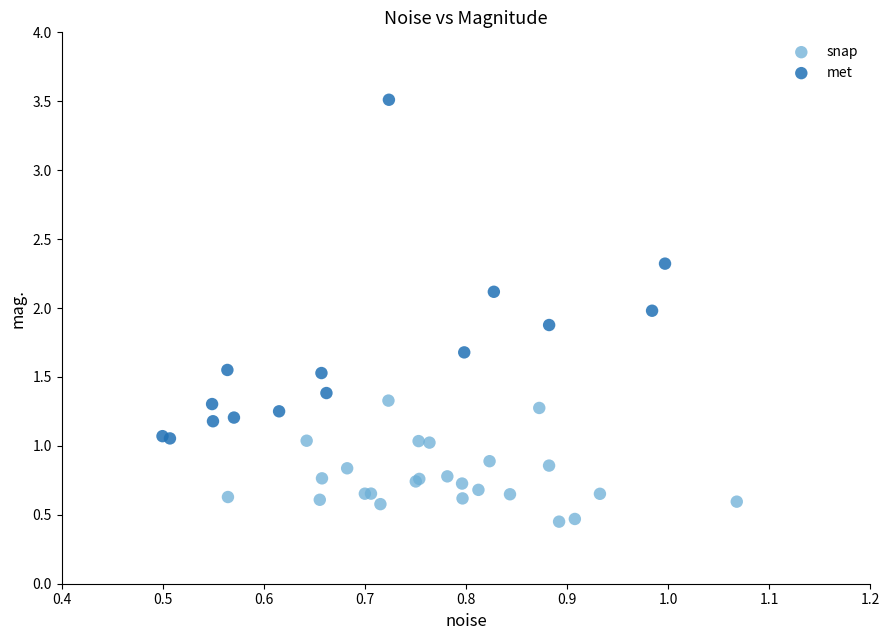

Which series reaches the minimum Y coordinate?

snap